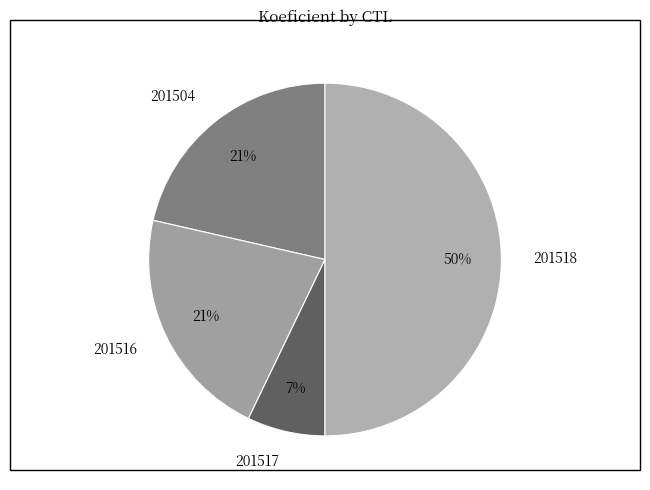

True or false: 201517 accounts for 7% of the total.

True